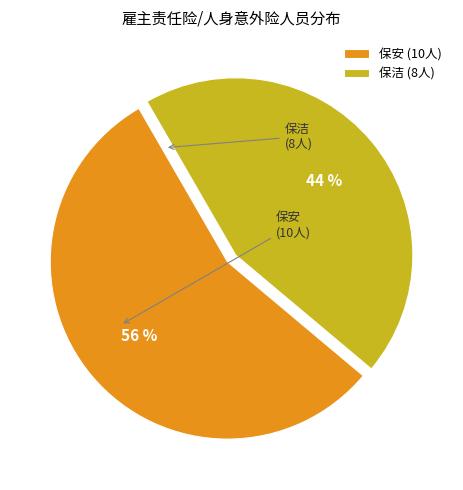

Is 保安 the majority of the pie?

Yes